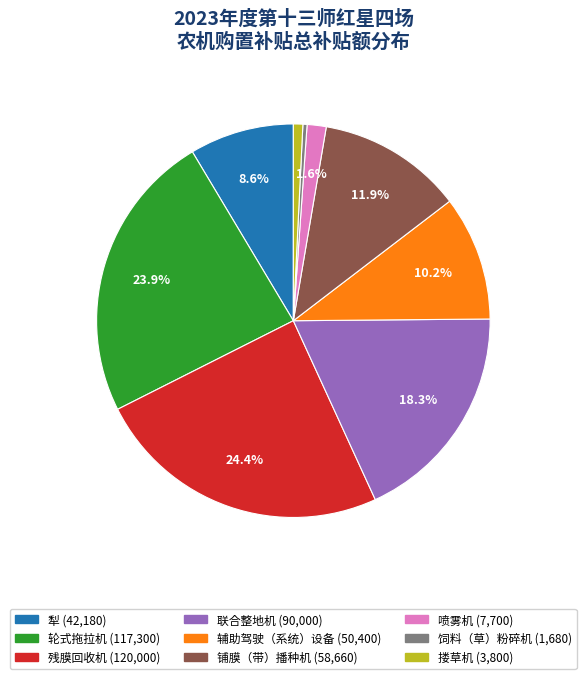

How many slices are in this pie chart?

9